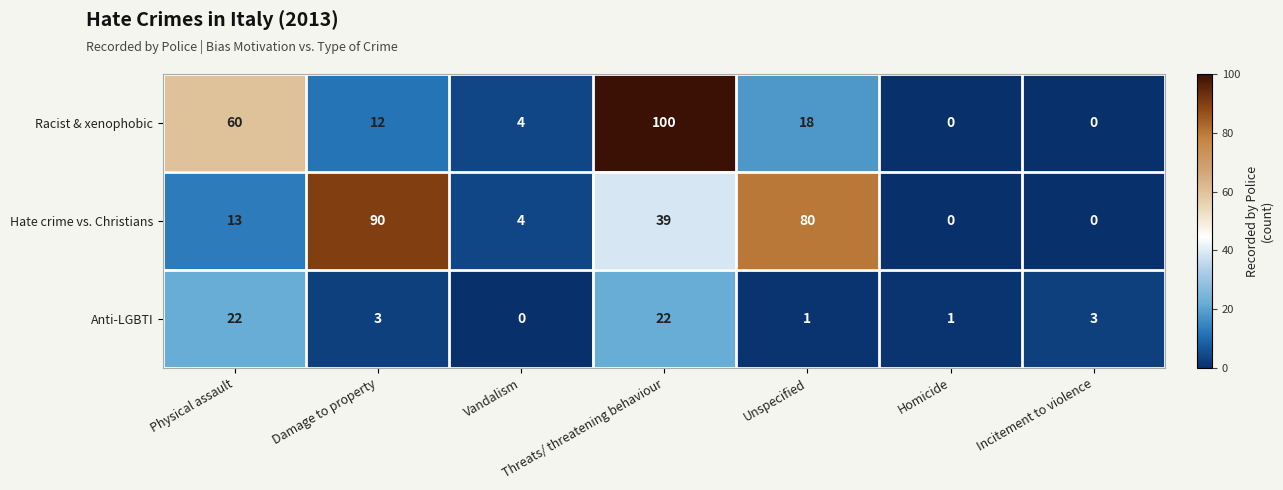

What is the total value across all series at Incitement to violence?

3